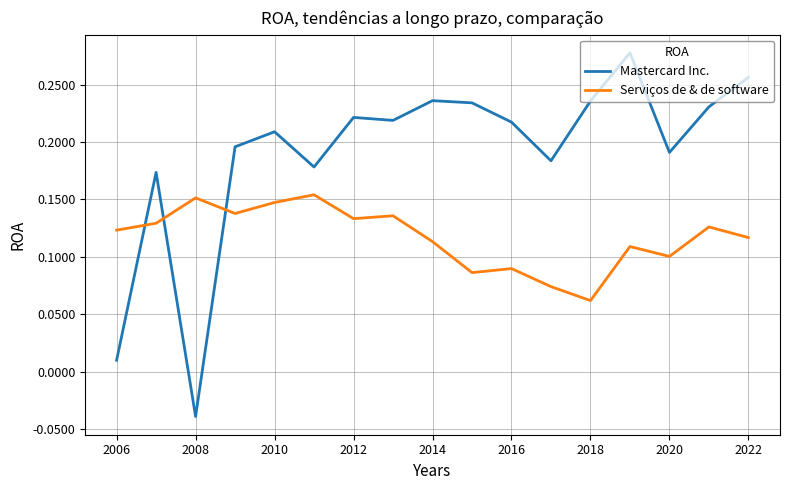

How many series are shown in this chart?

2